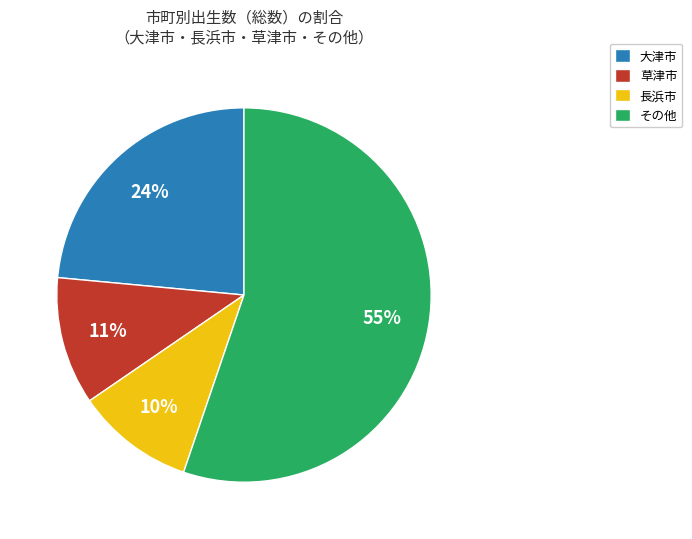

Which has a higher value, 草津市 or 長浜市?

草津市